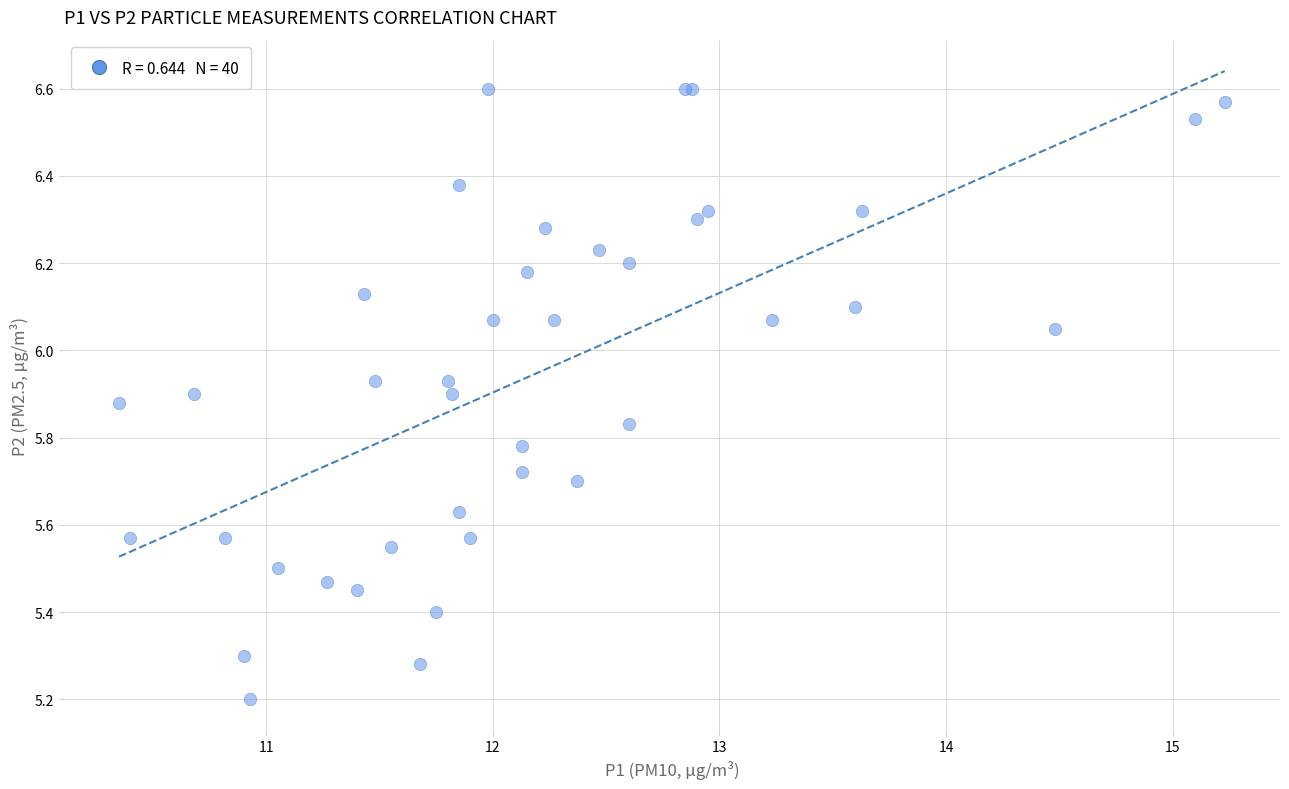

What Y value in the scatter plot is closest to 5?

5.2